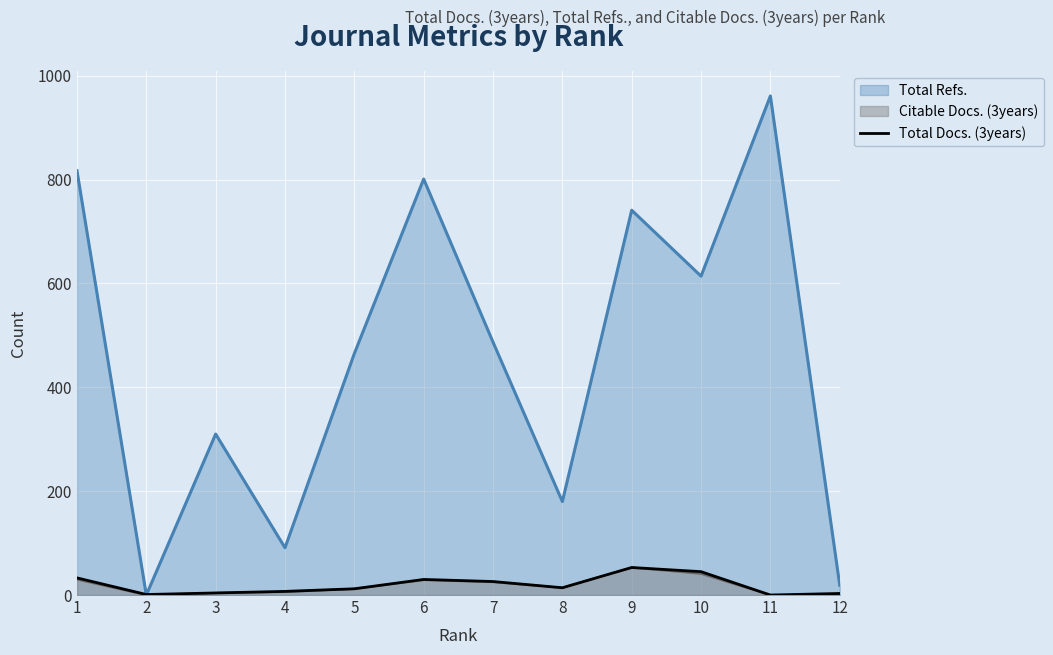

How many values are below 14?

6